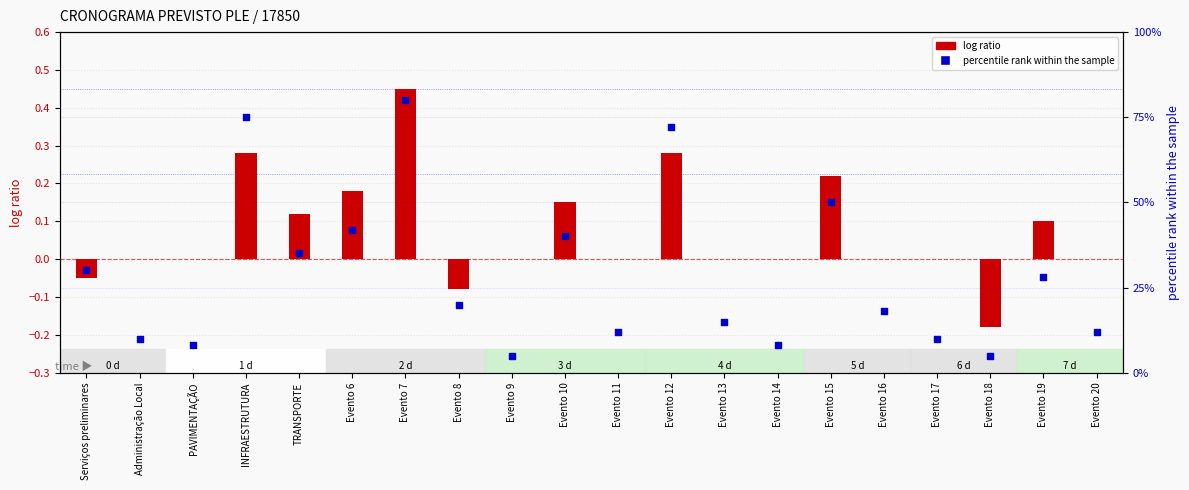

What is the total value across all series at Evento 6?

42.2